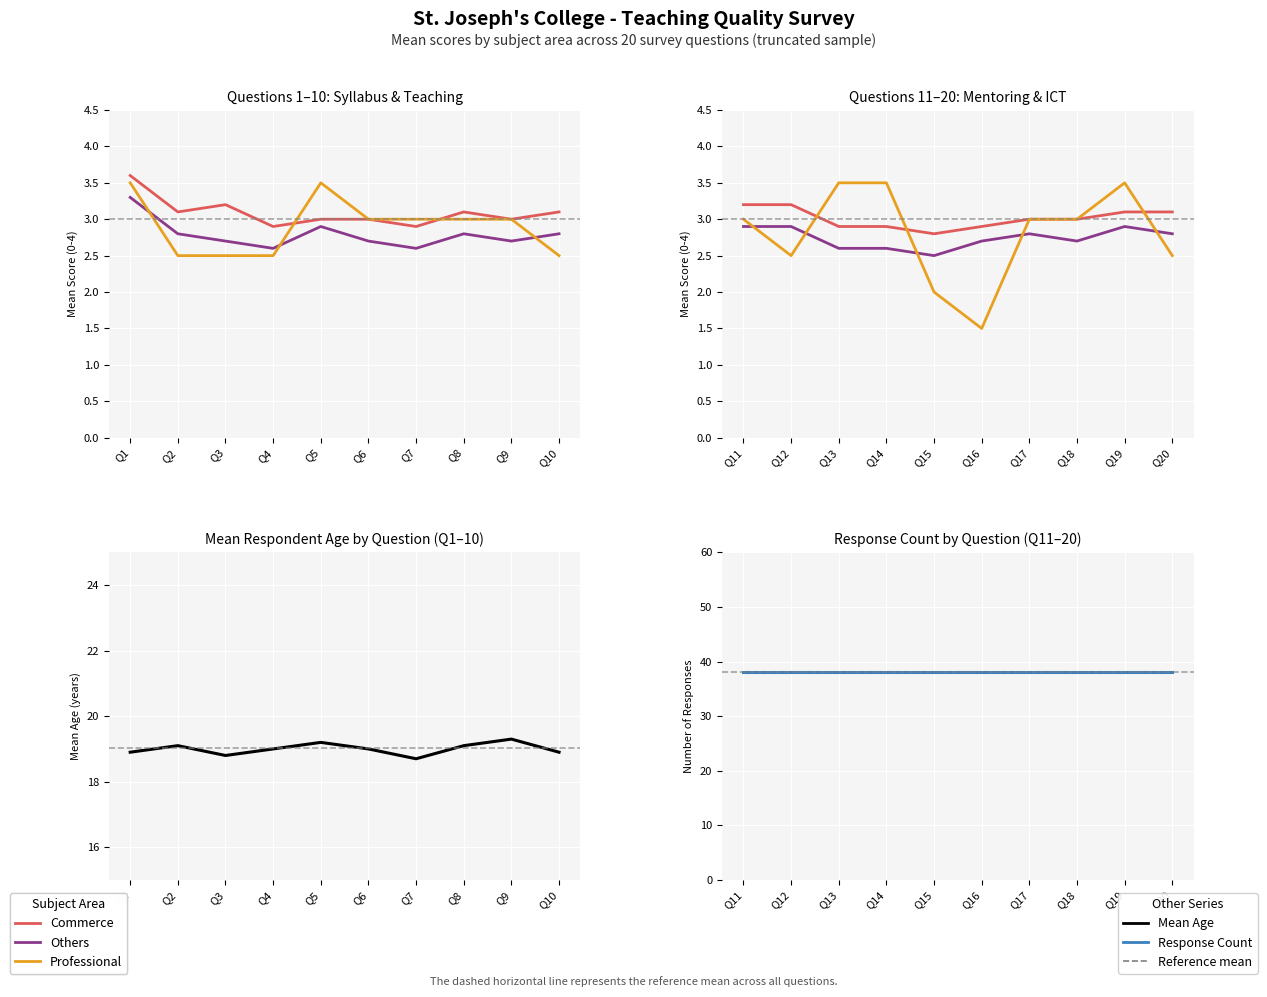

What is the average value of the Professional series?

2.8